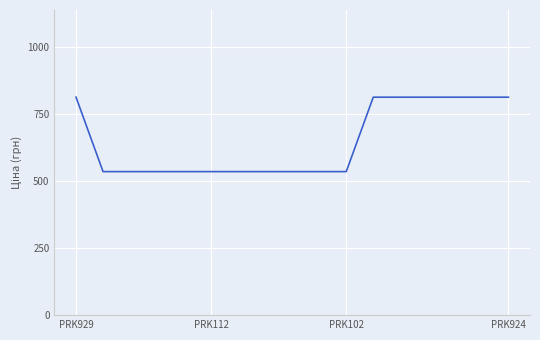

What is the difference between the maximum and minimum values?

277.6